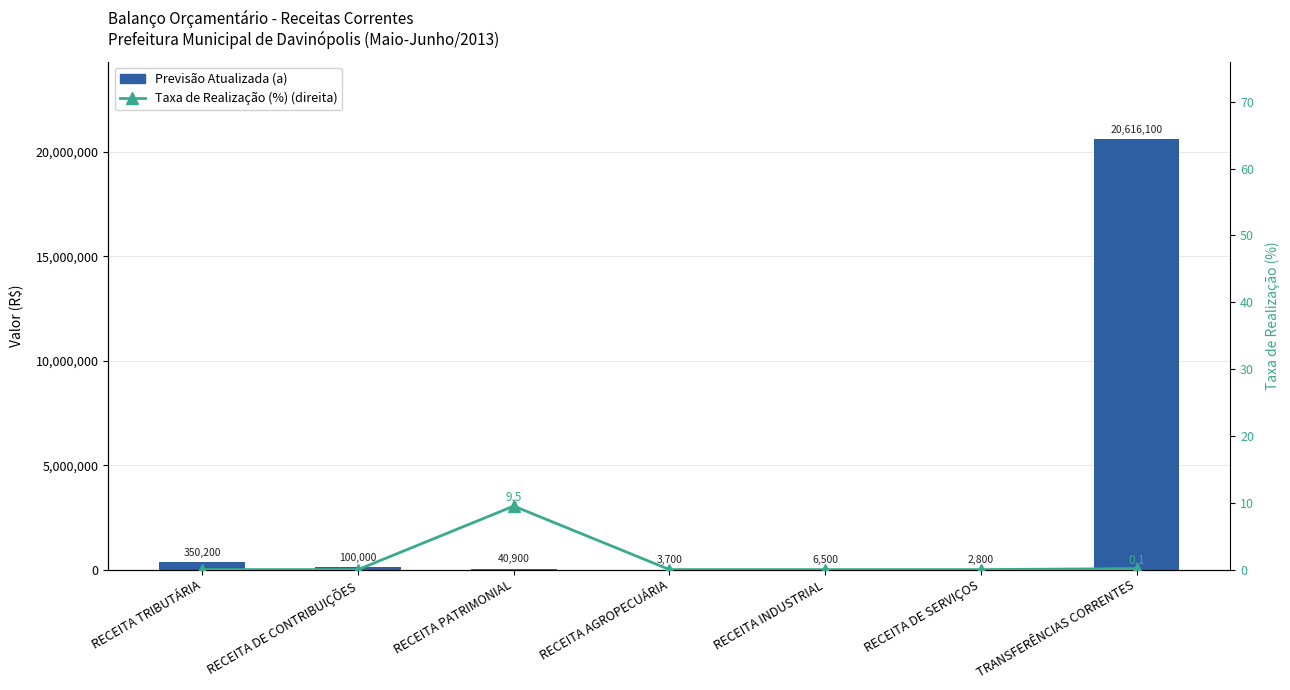

At which category does the chart reach its minimum across all series?

RECEITA TRIBUTÁRIA